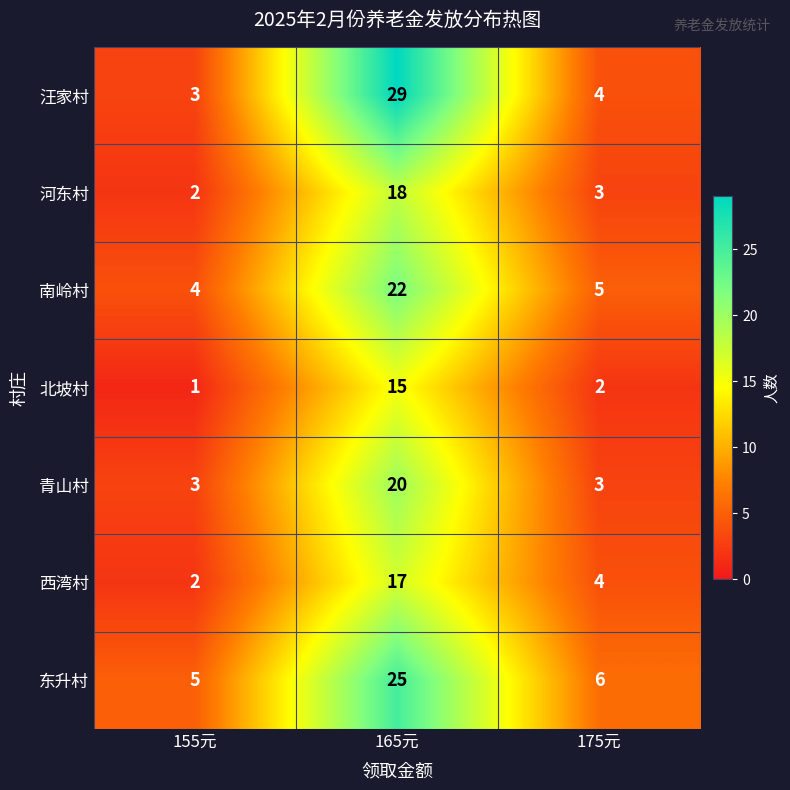

What is the sum of all 南岭村 values?

31